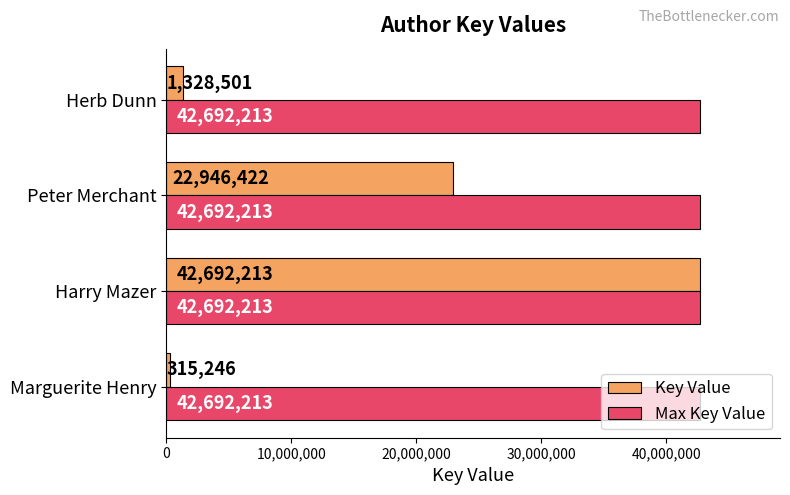

The value of Max Key Value at Marguerite Henry is 63643540. True or false?

False